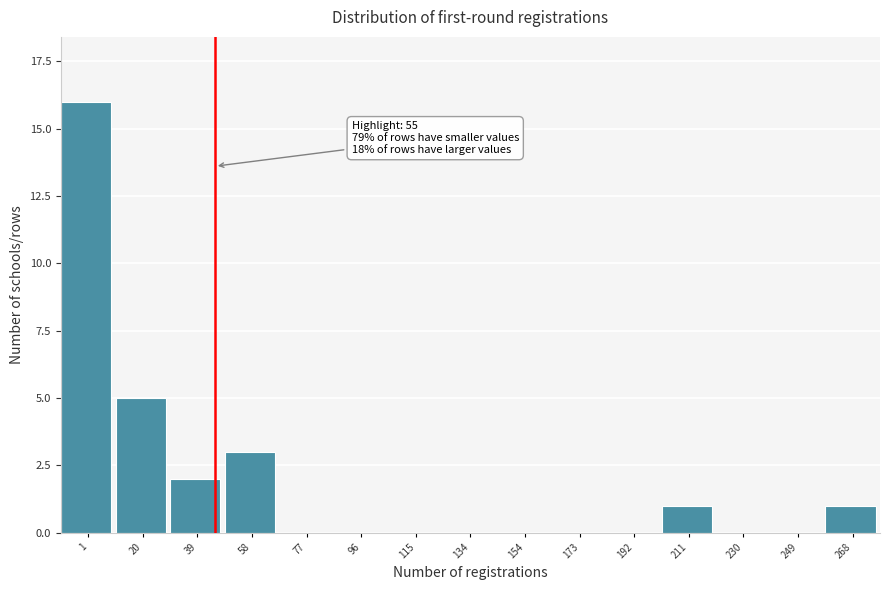

Reading left to right, transcribe all the data shown in this chart.

1=16	20=5	39=2	58=3	77=0	96=0	115=0	134=0	154=0	173=0	192=0	211=1	230=0	249=0	268=1